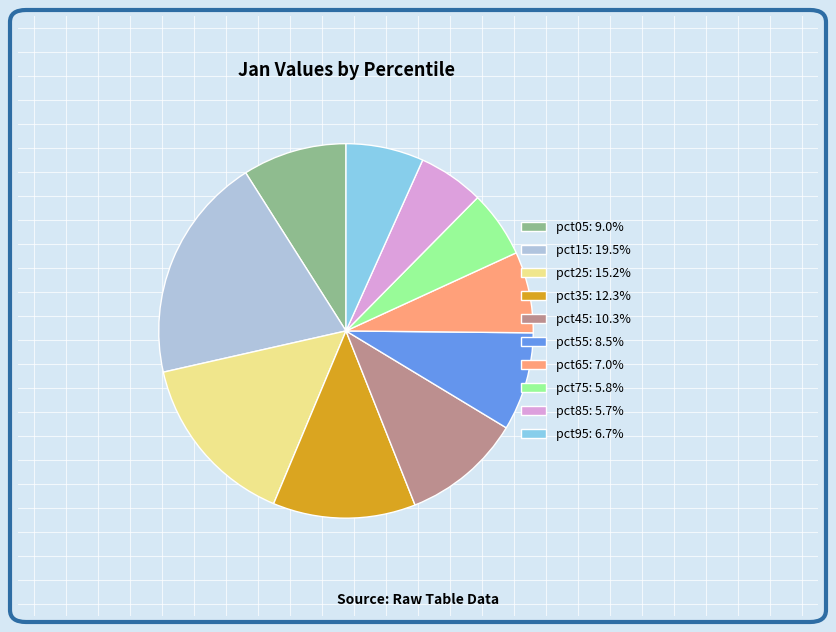

The pct85 slice represents 6% of the pie. True or false?

True